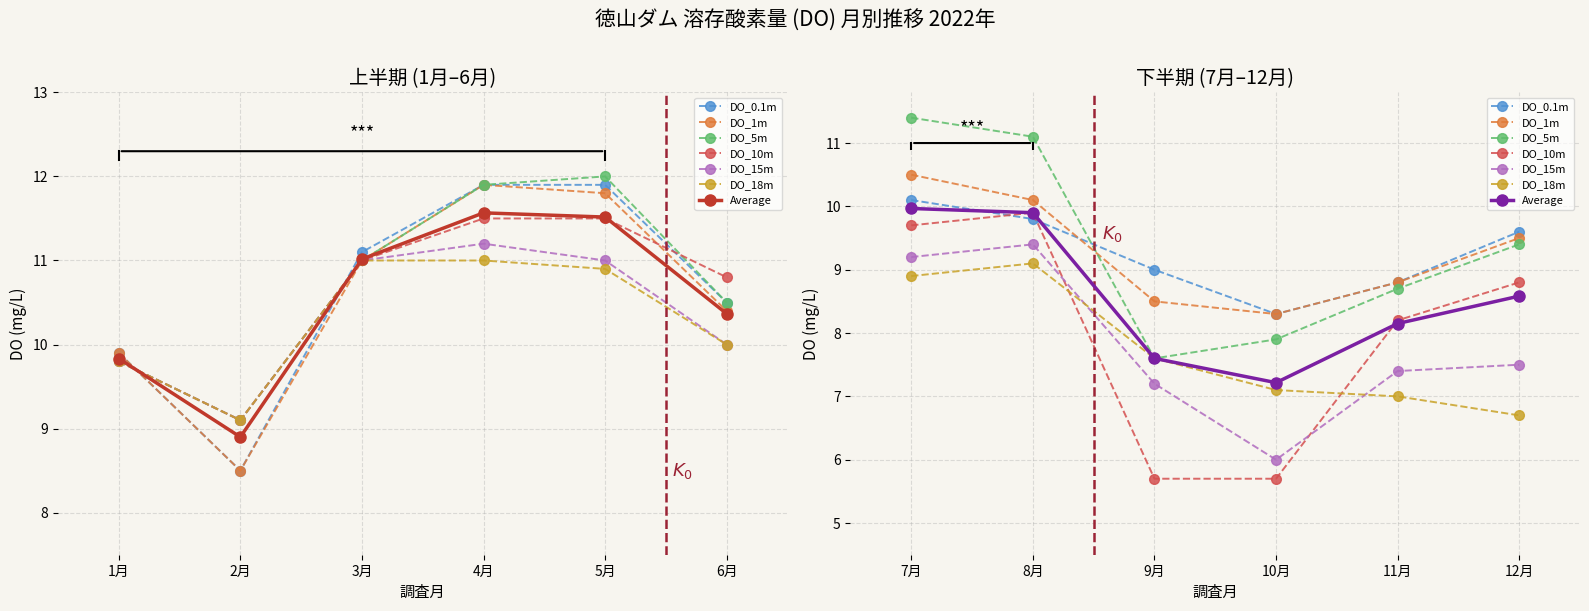

At which category does DO_15m reach its first local valley?

2月